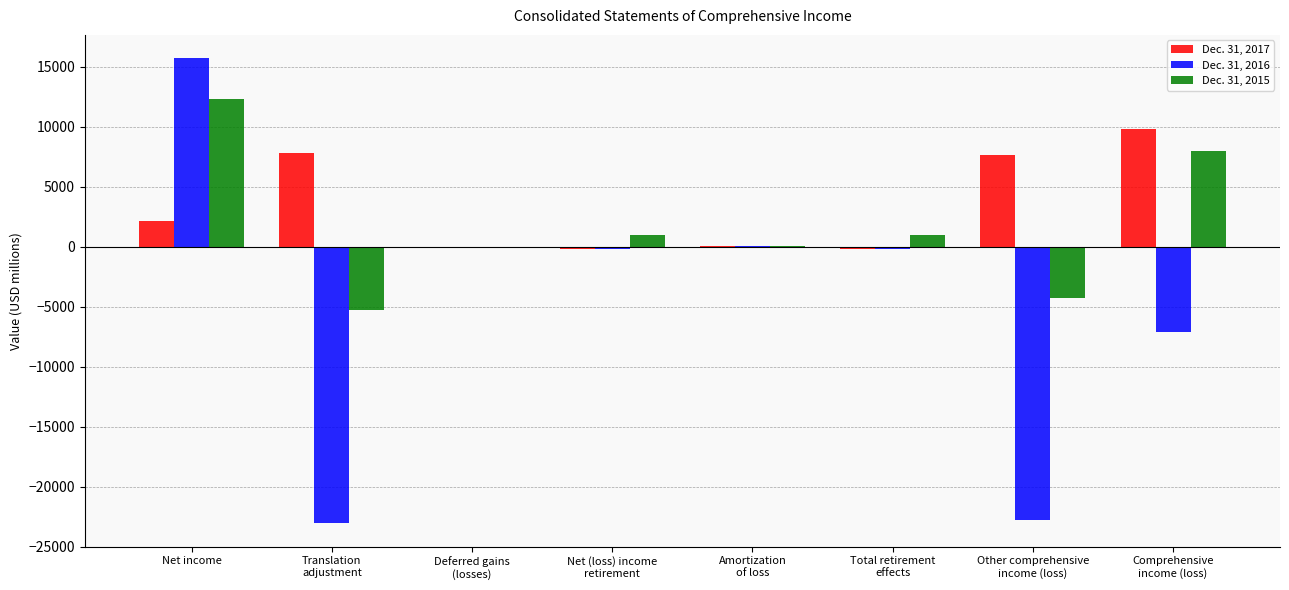

What is the total value across all series at Deferred gains
(losses)?

32